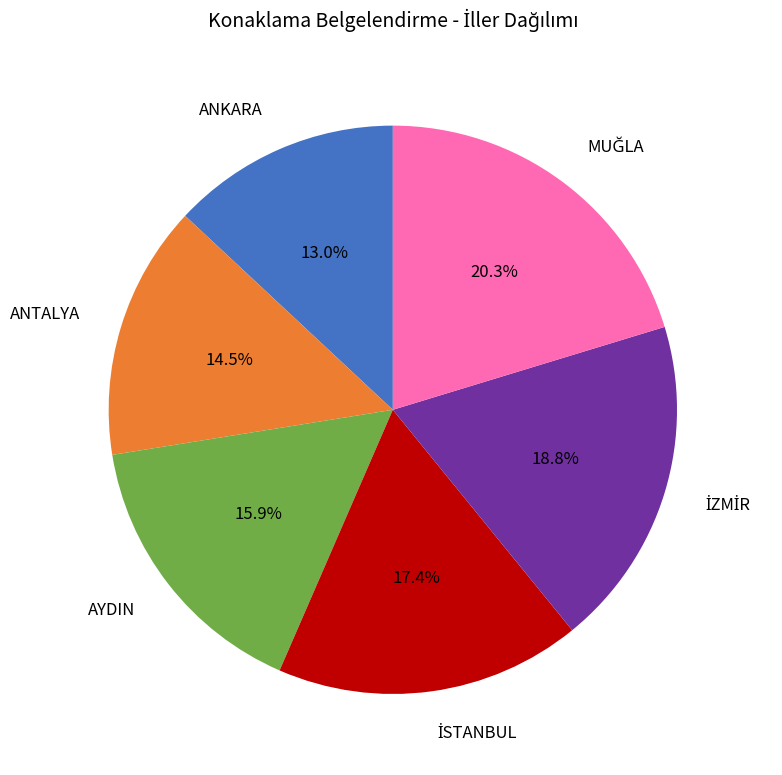

How much of the chart is everything except ANKARA?

87.0%